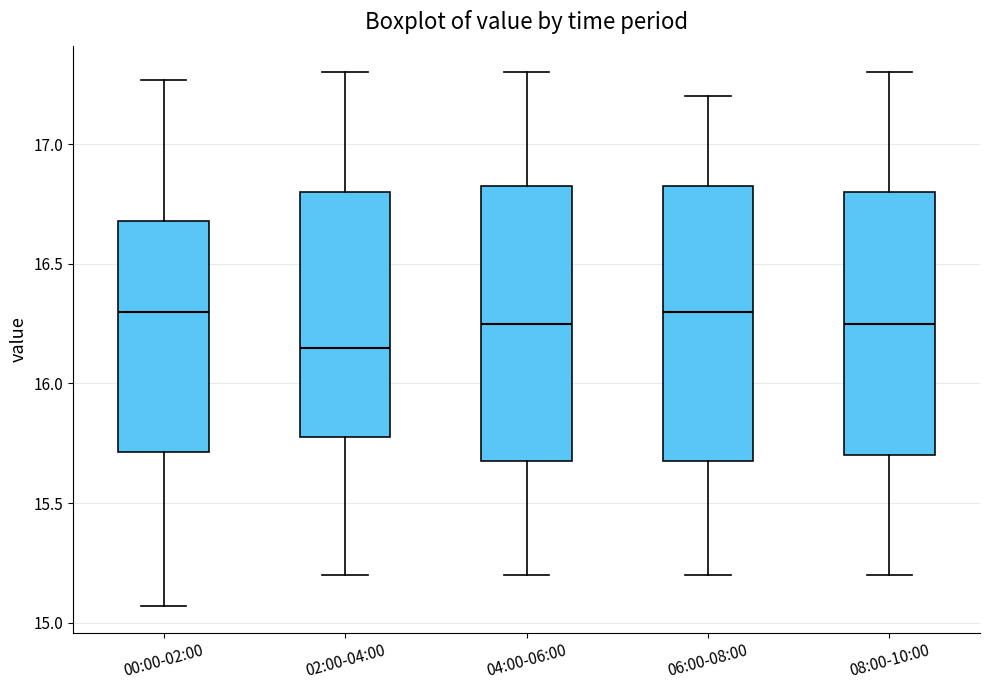

Reading left to right, read every box against the y-axis: the position of its median line, the range the box covers, and the ends of its whiskers. The values are not printed on the chart, so give them approximately, as read against the axis.

00:00-02:00: median 16.30, box 15.70 to 16.70, whiskers 15.05 to 17.25
02:00-04:00: median 16.15, box 15.80 to 16.80, whiskers 15.20 to 17.30
04:00-06:00: median 16.25, box 15.70 to 16.85, whiskers 15.20 to 17.30
06:00-08:00: median 16.30, box 15.70 to 16.85, whiskers 15.20 to 17.20
08:00-10:00: median 16.25, box 15.70 to 16.80, whiskers 15.20 to 17.30